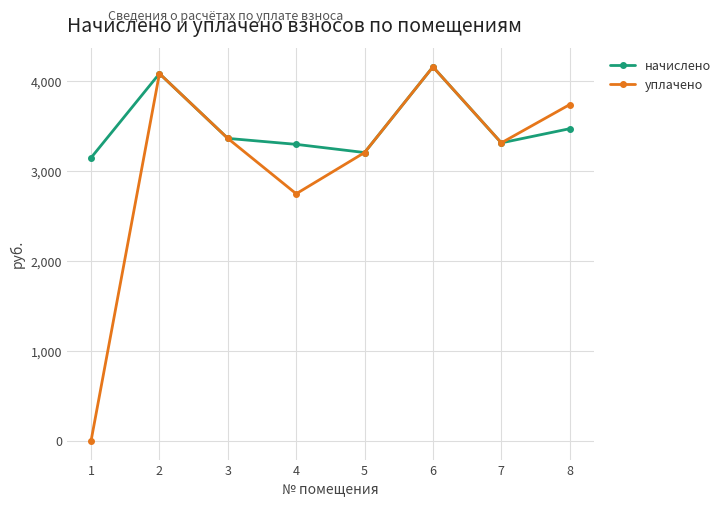

How many data points does each series have?

8